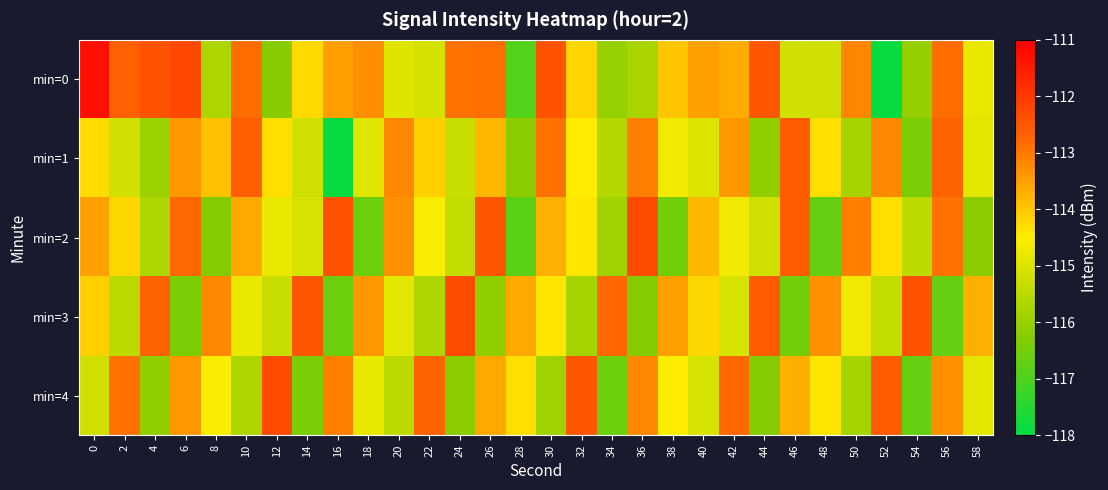

What is the difference between the highest and lowest values at 36?

4.0